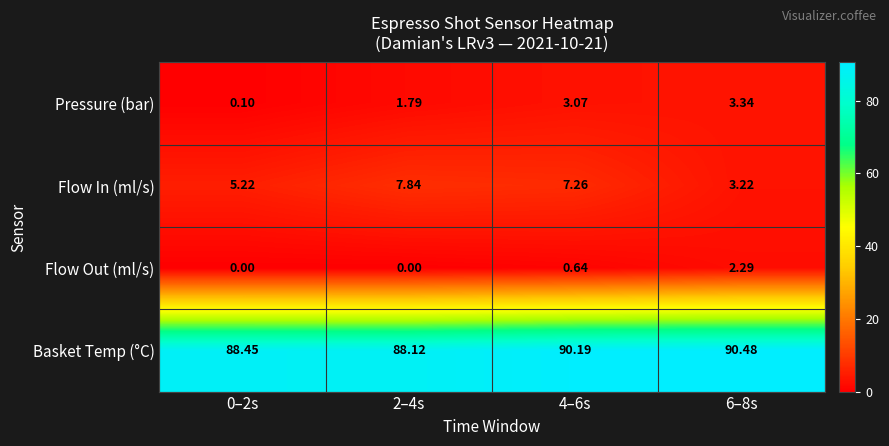

At 0–2s, list the series in order from smallest to largest.

Flow Out (ml/s), Pressure (bar), Flow In (ml/s), Basket Temp (°C)